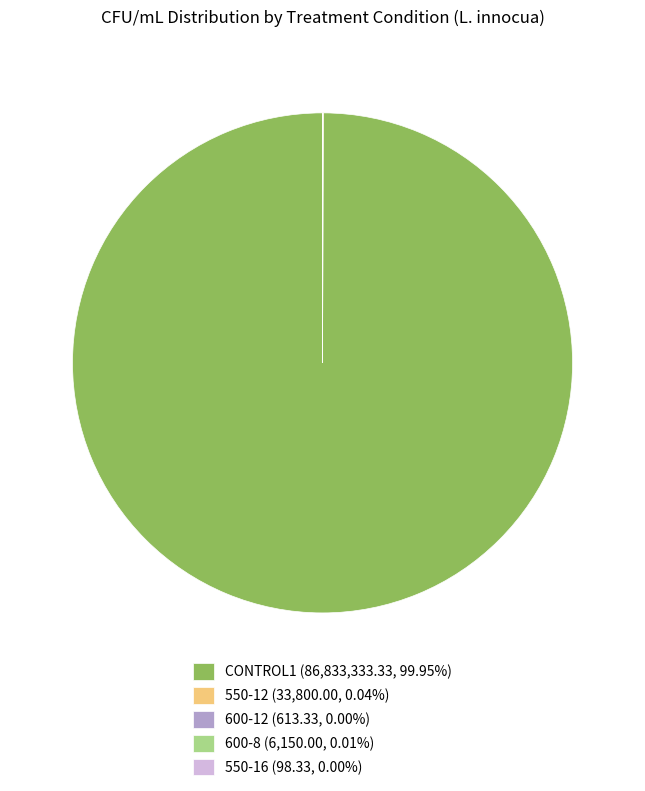

What is the largest slice in the pie chart?

CONTROL1